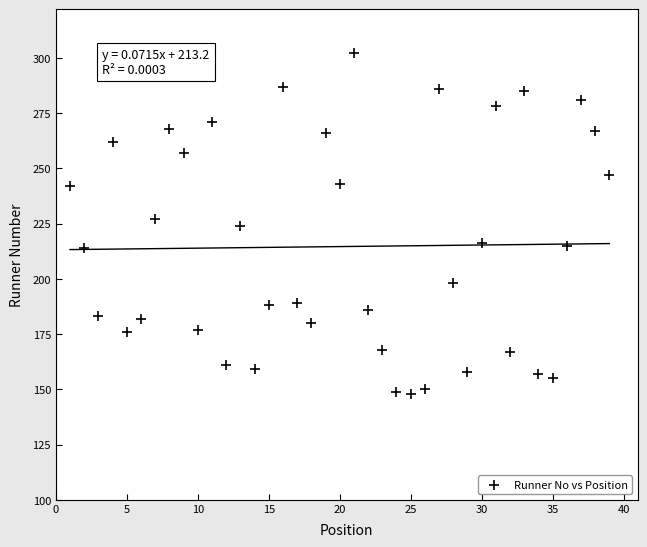

What is the range of Y values (max minus min)?

154